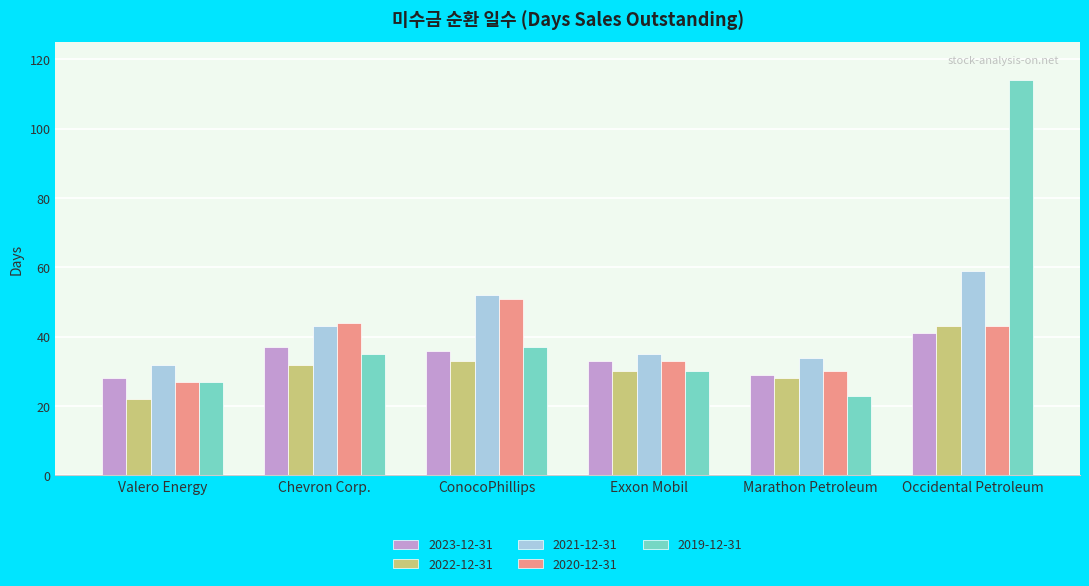

What is the total value across all series at Exxon Mobil?

161